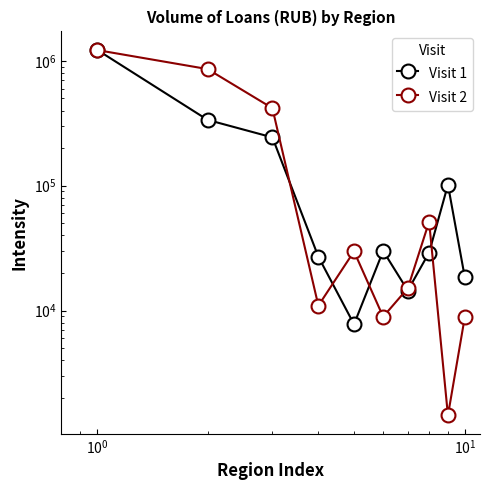

At how many categories does at least one series exceed 13775?

10